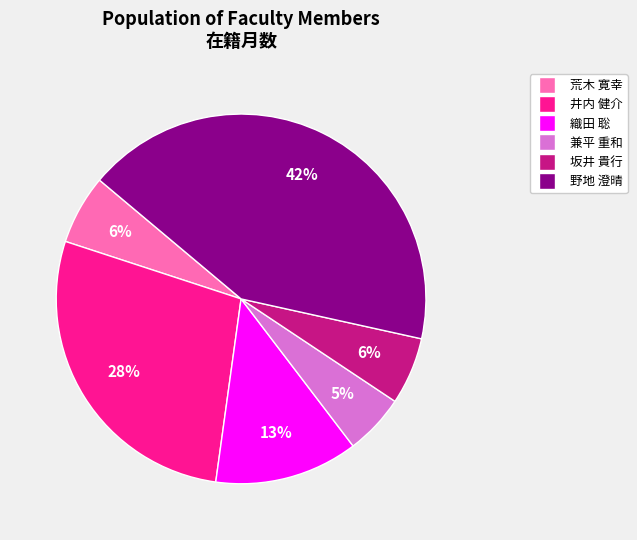

What is the smallest slice in the pie chart?

兼平 重和